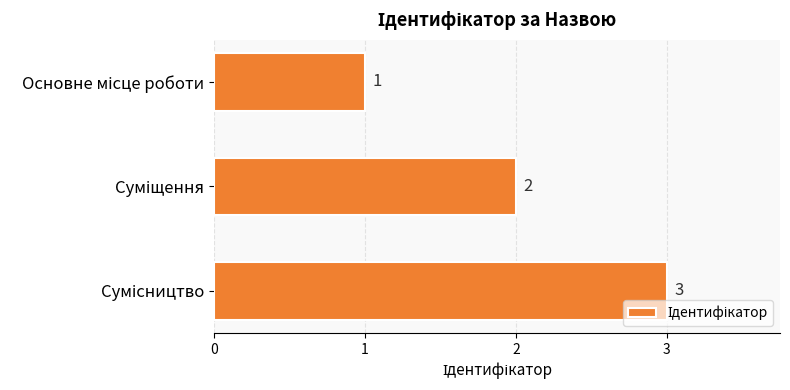

What is the smallest value displayed?

1